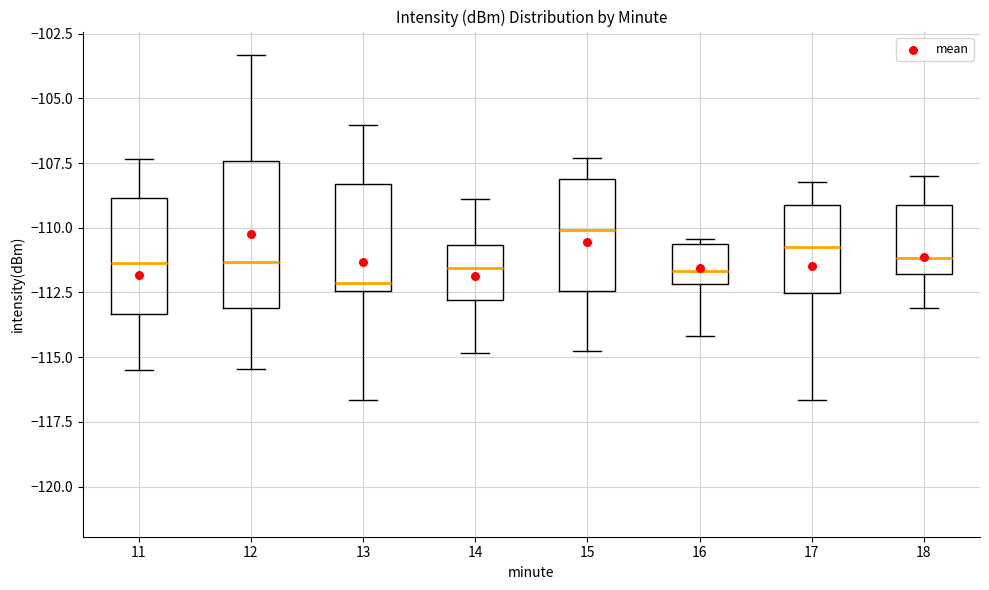

Reading left to right, read every box against the y-axis: the position of its median line, the range the box covers, and the ends of its whiskers. The values are not printed on the chart, so give them approximately, as read against the axis.

11: median -111.5, box -113.5 to -109.0, whiskers -115.5 to -107.5
12: median -111.5, box -113.0 to -107.5, whiskers -115.5 to -103.5
13: median -112.0, box -112.5 to -108.5, whiskers -116.5 to -106.0
14: median -111.5, box -113.0 to -110.5, whiskers -115.0 to -109.0
15: median -110.0, box -112.5 to -108.0, whiskers -115.0 to -107.5
16: median -111.5, box -112.0 to -110.5, whiskers -114.0 to -110.5 (just above the box's upper edge)
17: median -111.0, box -112.5 to -109.0, whiskers -116.5 to -108.0
18: median -111.0, box -112.0 to -109.0, whiskers -113.0 to -108.0